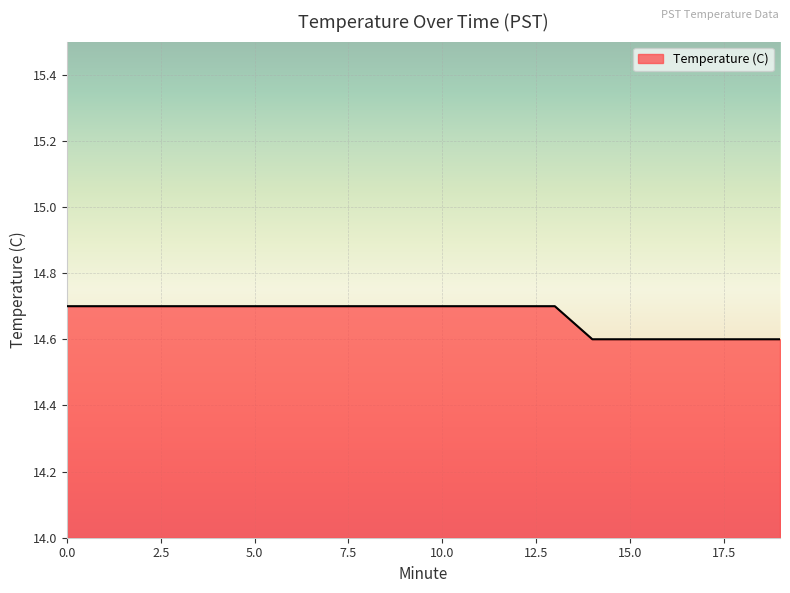

How many series are shown in this chart?

1